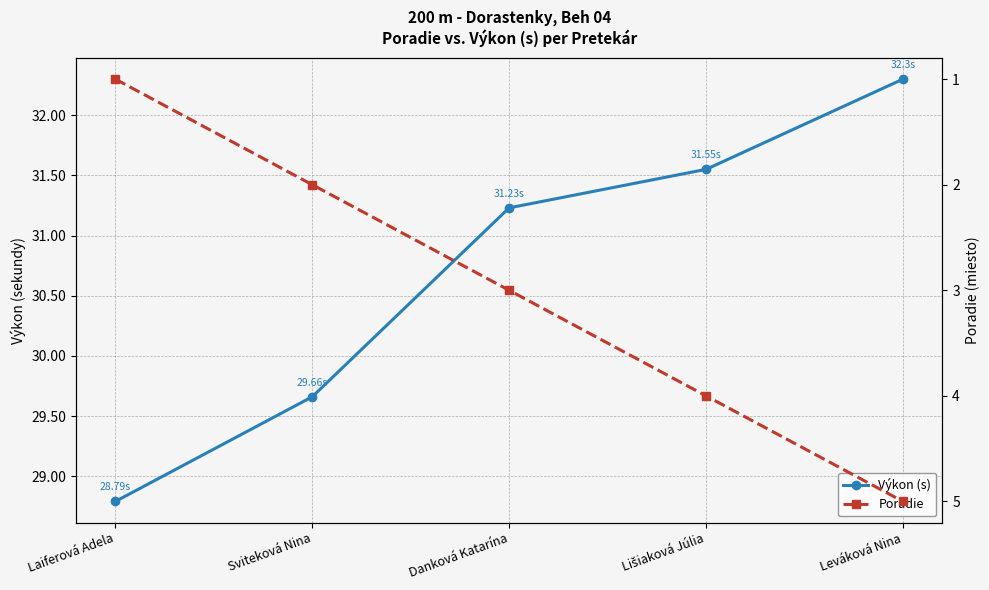

What are all the series names shown in the legend?

Výkon (s), Poradie